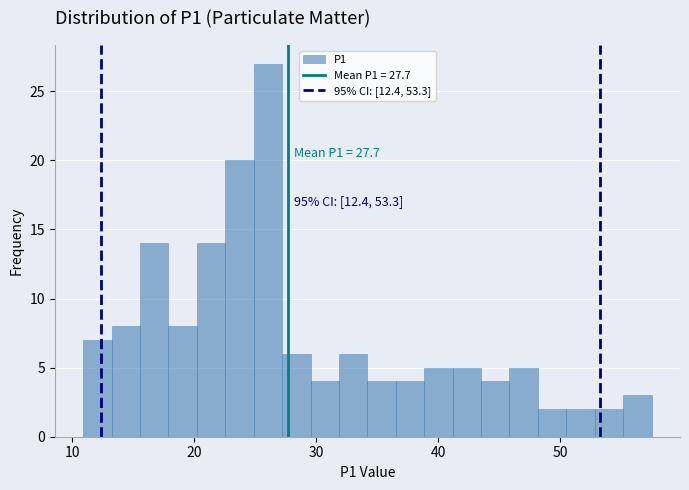

Read against the x-axis, roughly where is the centre of the tallest bar?

26